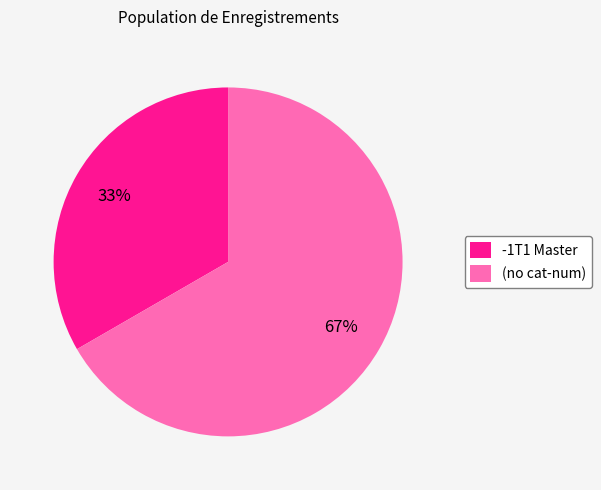

What is the smallest slice in the pie chart?

-1T1 Master